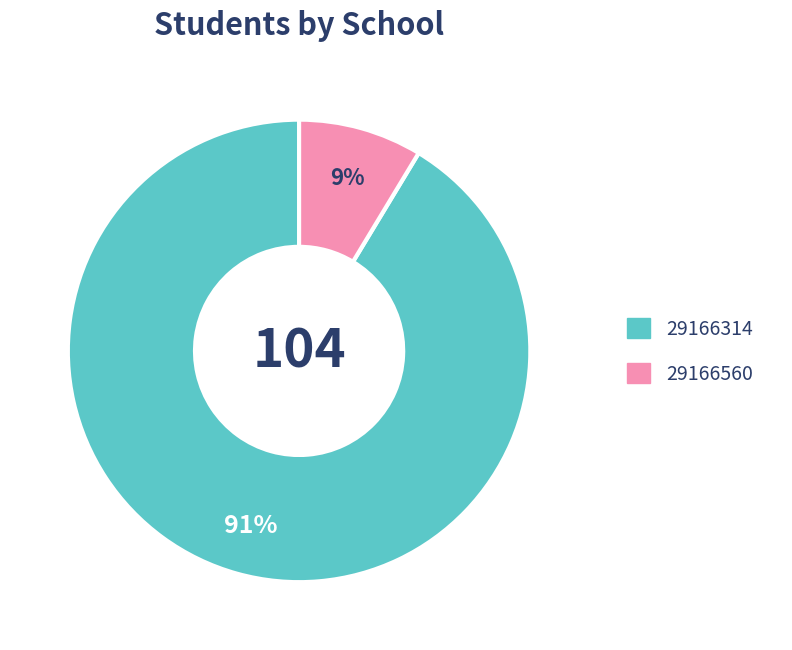

The 29166314 slice represents 91% of the pie. True or false?

True